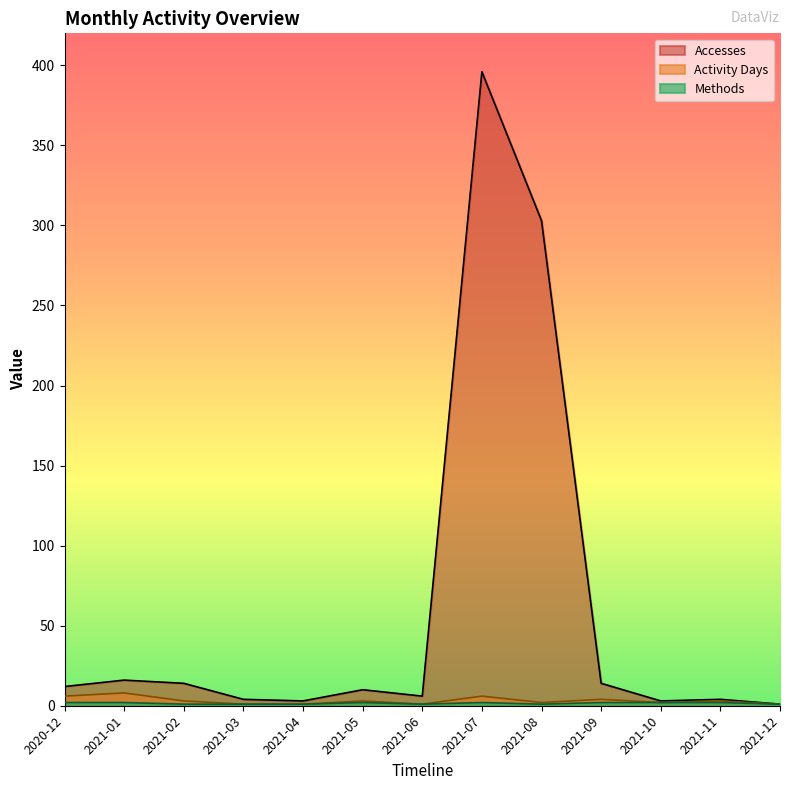

Which has a higher value, 2021-10 or 2021-08?

2021-08